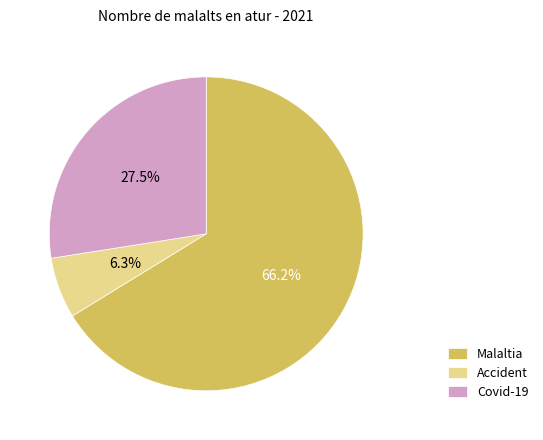

What is the largest slice in the pie chart?

Malaltia